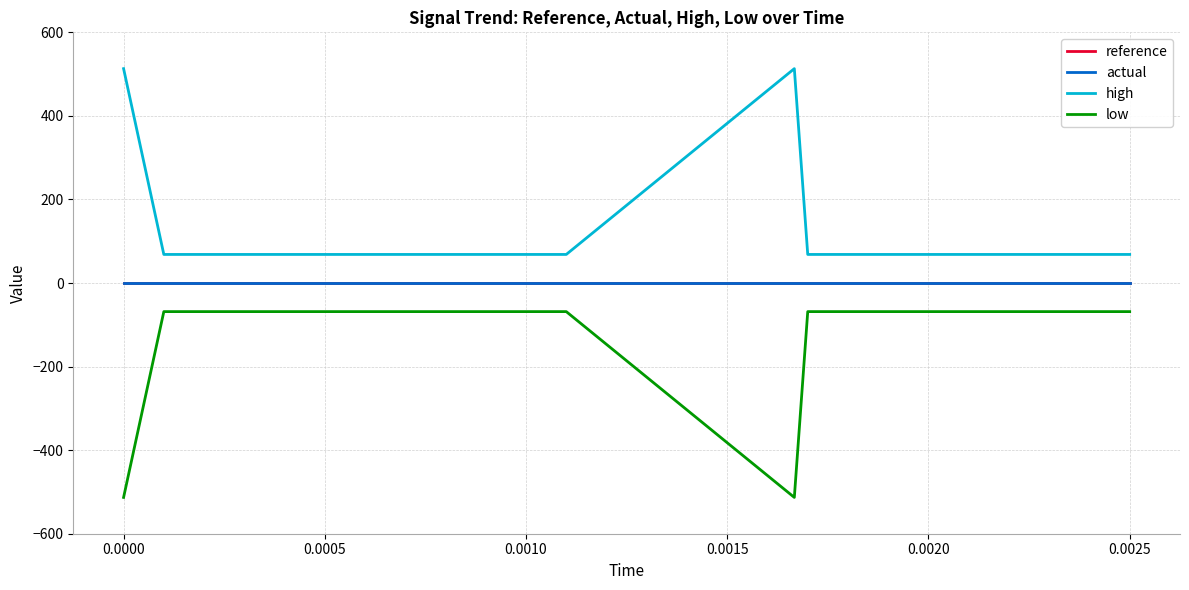

True or false: reference has more than 2 points higher than both neighbors.

False